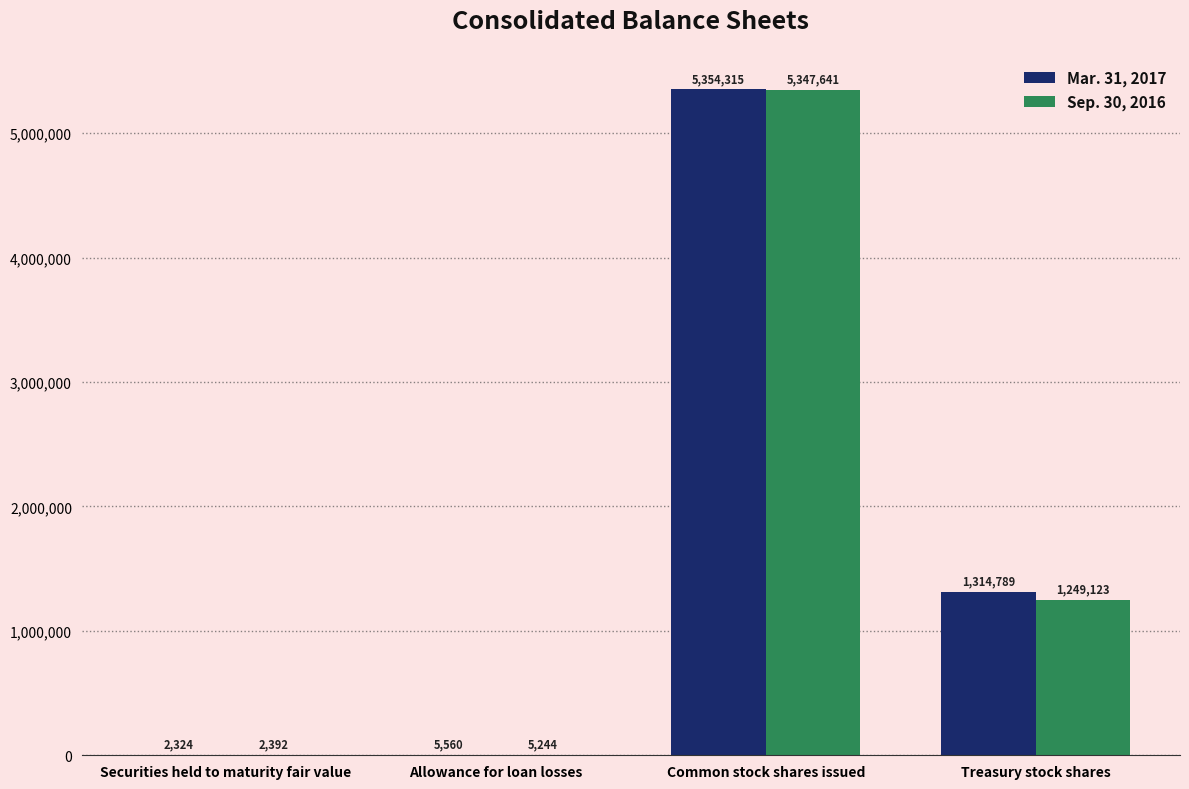

Which series has the largest total across all categories?

Mar. 31, 2017